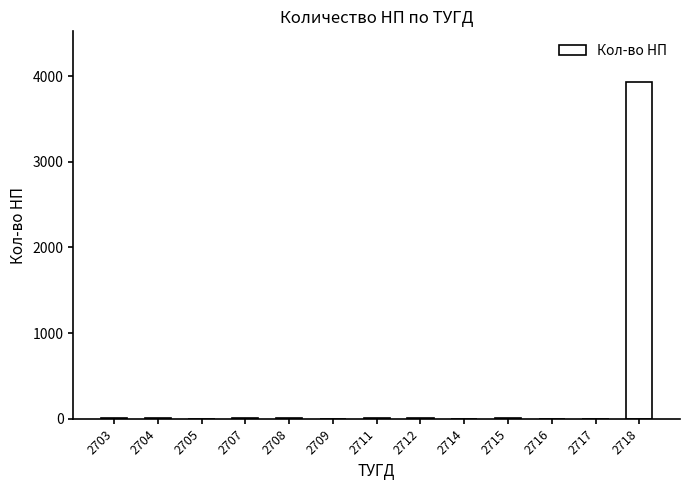

Which has a higher value, 2718 or 2705?

2718